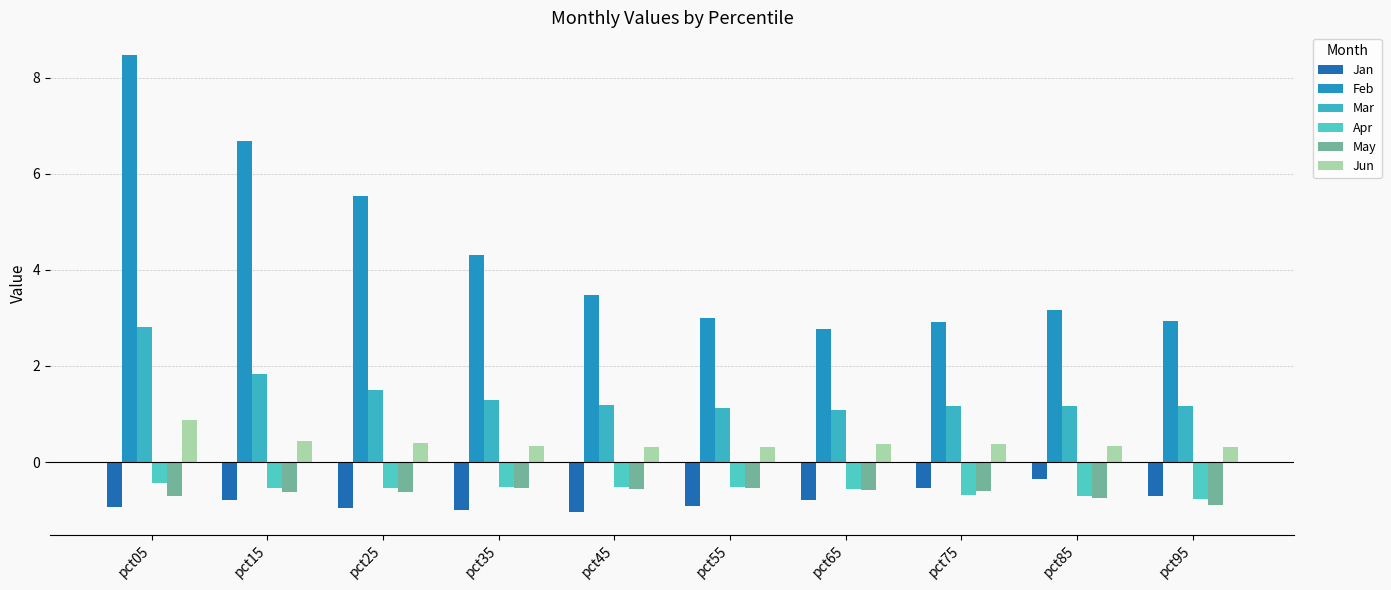

What is the total value across all series at pct05?

10.1